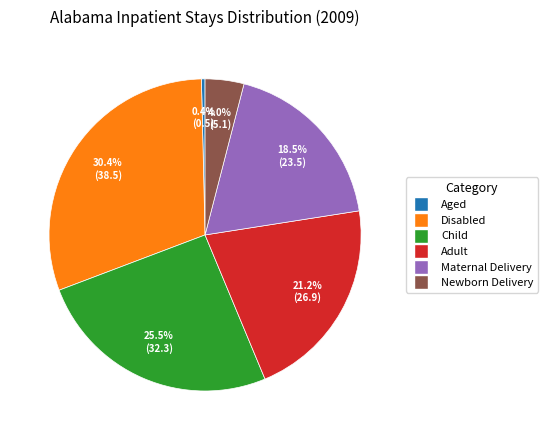

How many slices are in this pie chart?

6